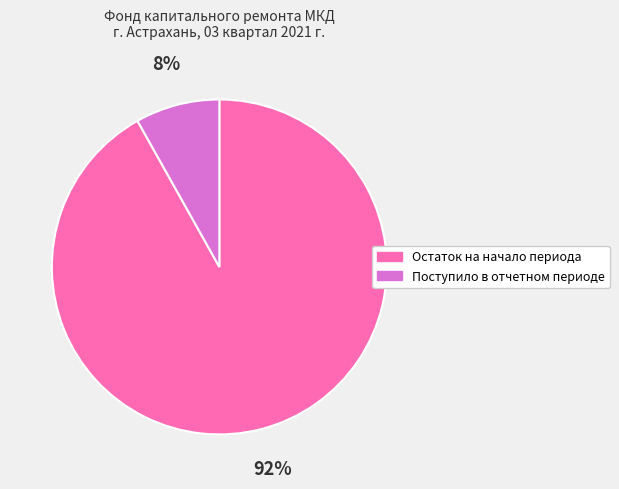

Which slice is the largest?

Остаток на начало периода